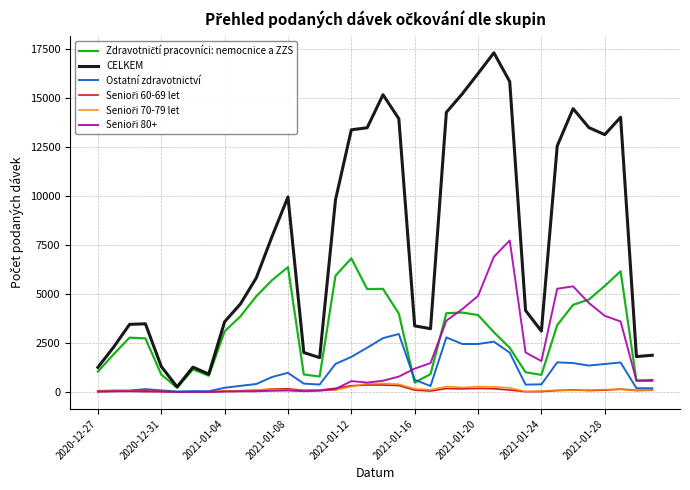

Which series has the largest range (max minus min)?

CELKEM